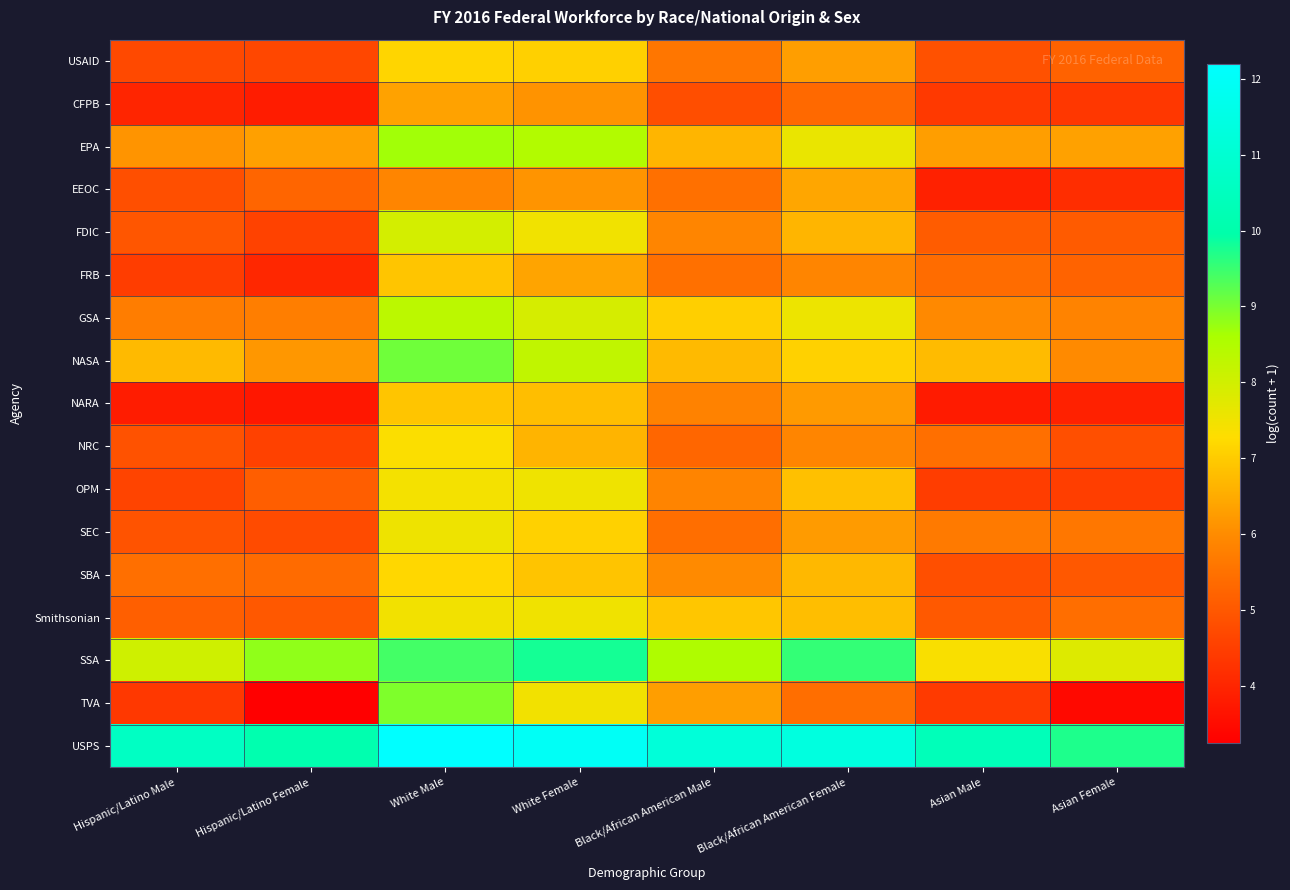

What is the difference between the highest and lowest values at Black/African American Male?

6.4